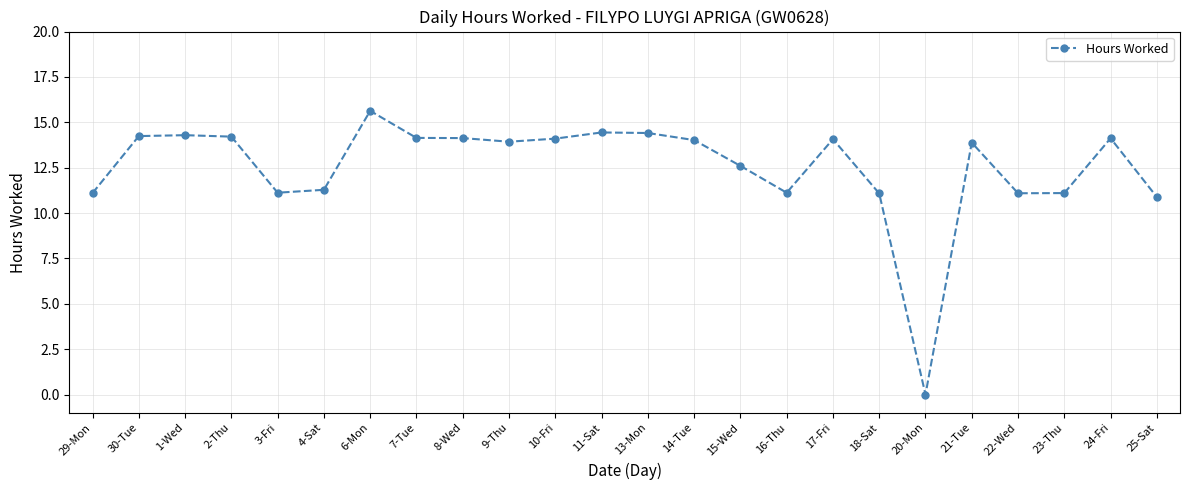

The chart shows a value of 19.6 at 13-Mon. True or false?

False